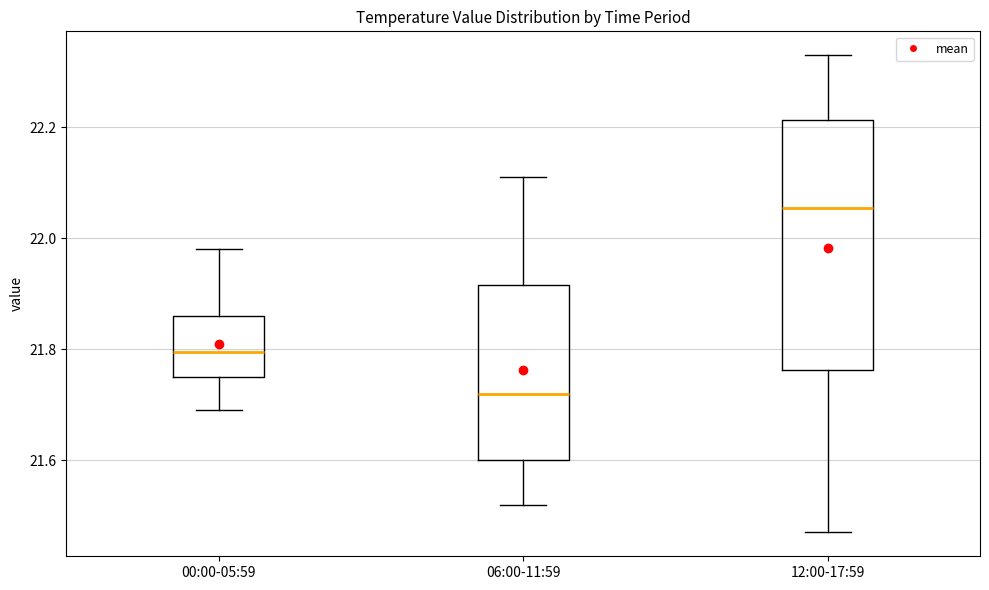

Where is the upper edge of the box for 00:00-05:59 on the y-axis? The values are not printed on the chart, so give them approximately, as read against the axis.

21.86